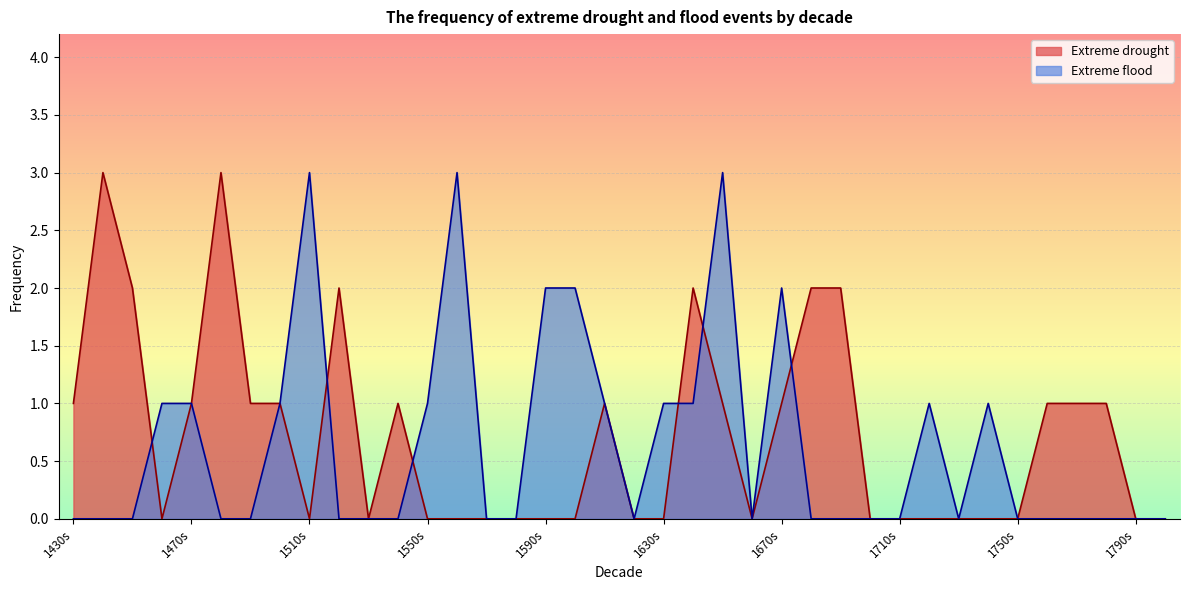

Between 1620s and 1550s, which is larger?

1620s